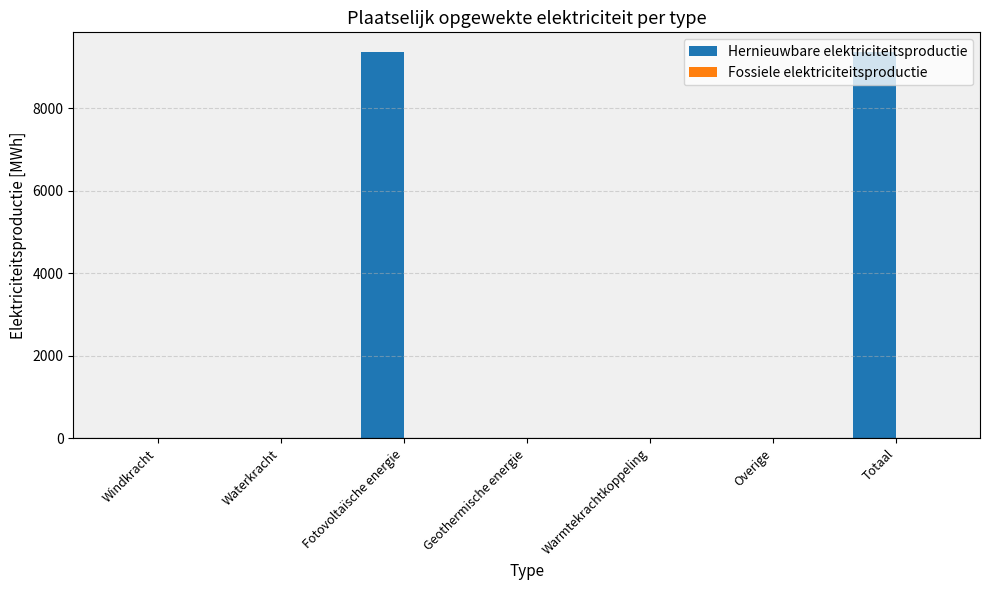

What is the change in value from Waterkracht to Totaal?

+9370.4